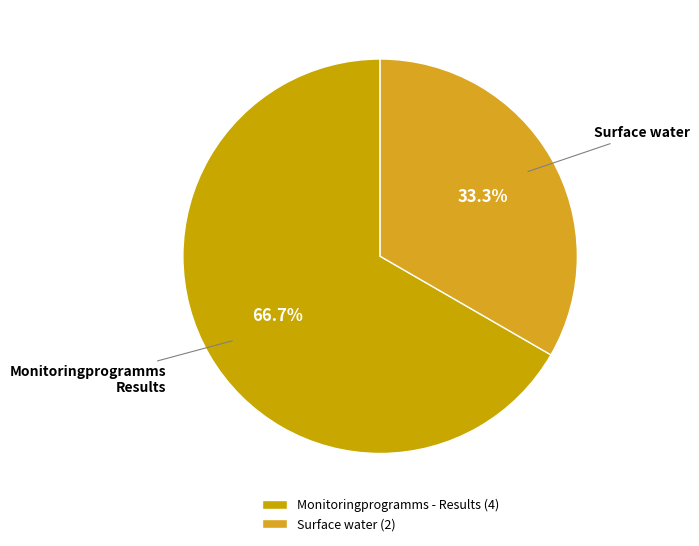

What is the total percentage of Surface water and Monitoringprogramms - Results?

100.0%